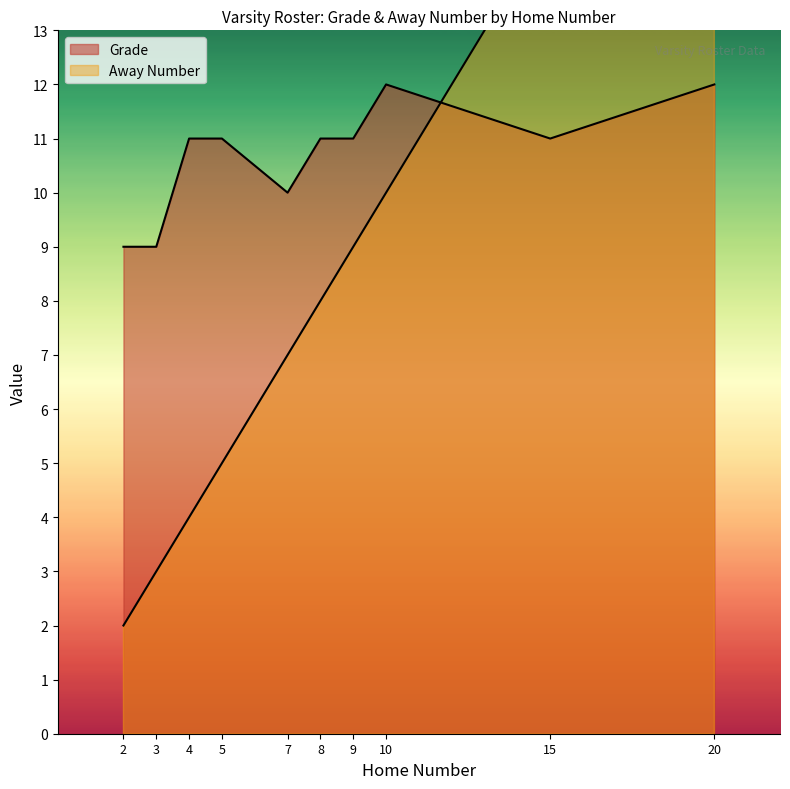

At how many categories does at least one series exceed 17?

1